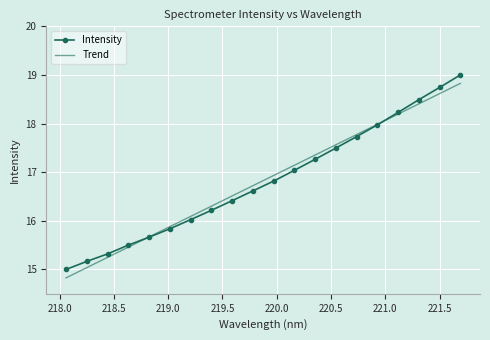

What is the maximum value for Trend?

18.8